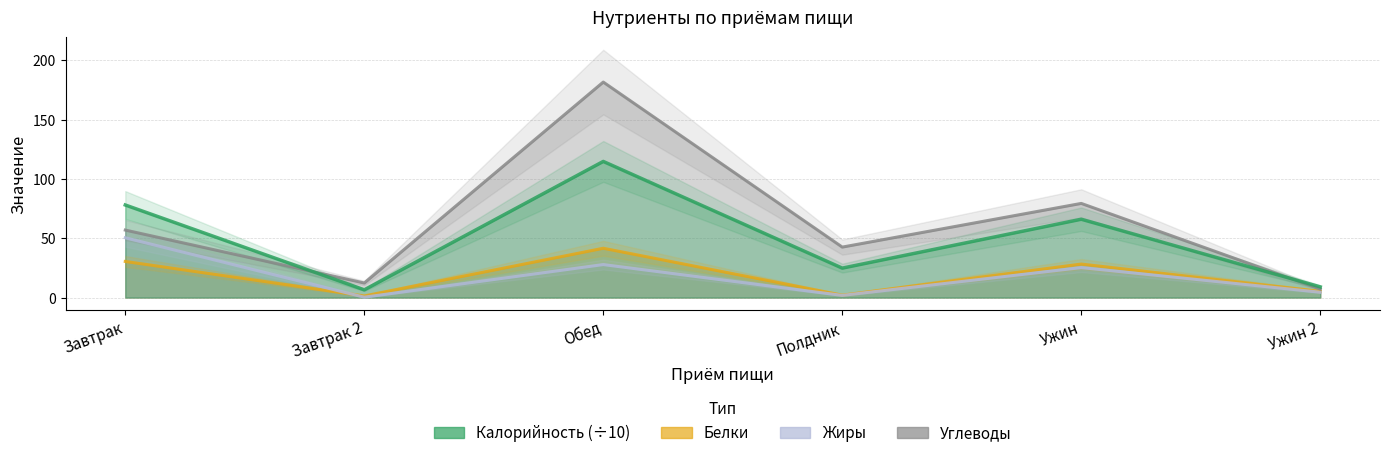

Between Обед and Ужин 2, which is larger?

Обед